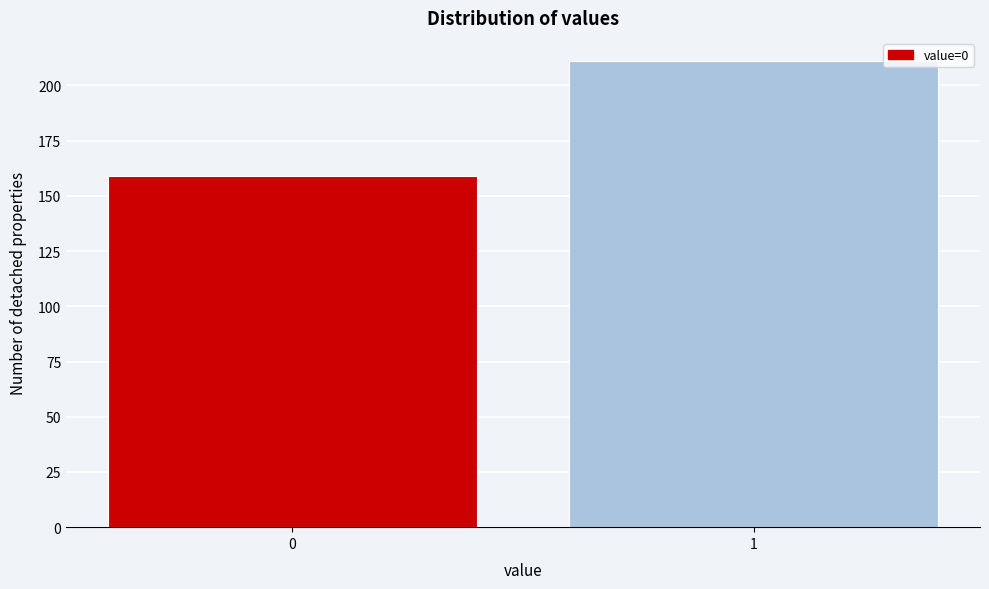

Reading left to right, list all the values displayed in this chart.

159	211